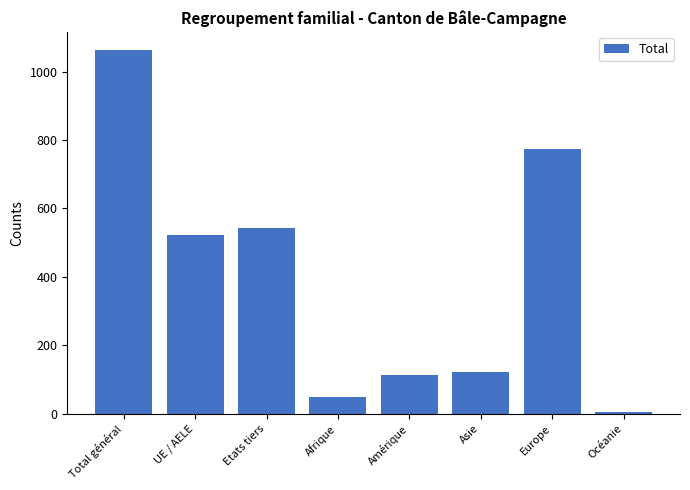

Reading left to right, extract all data points from this chart.

Total général=1063	UE / AELE=521	Etats tiers=542	Afrique=49	Amérique=112	Asie=123	Europe=773	Océanie=6